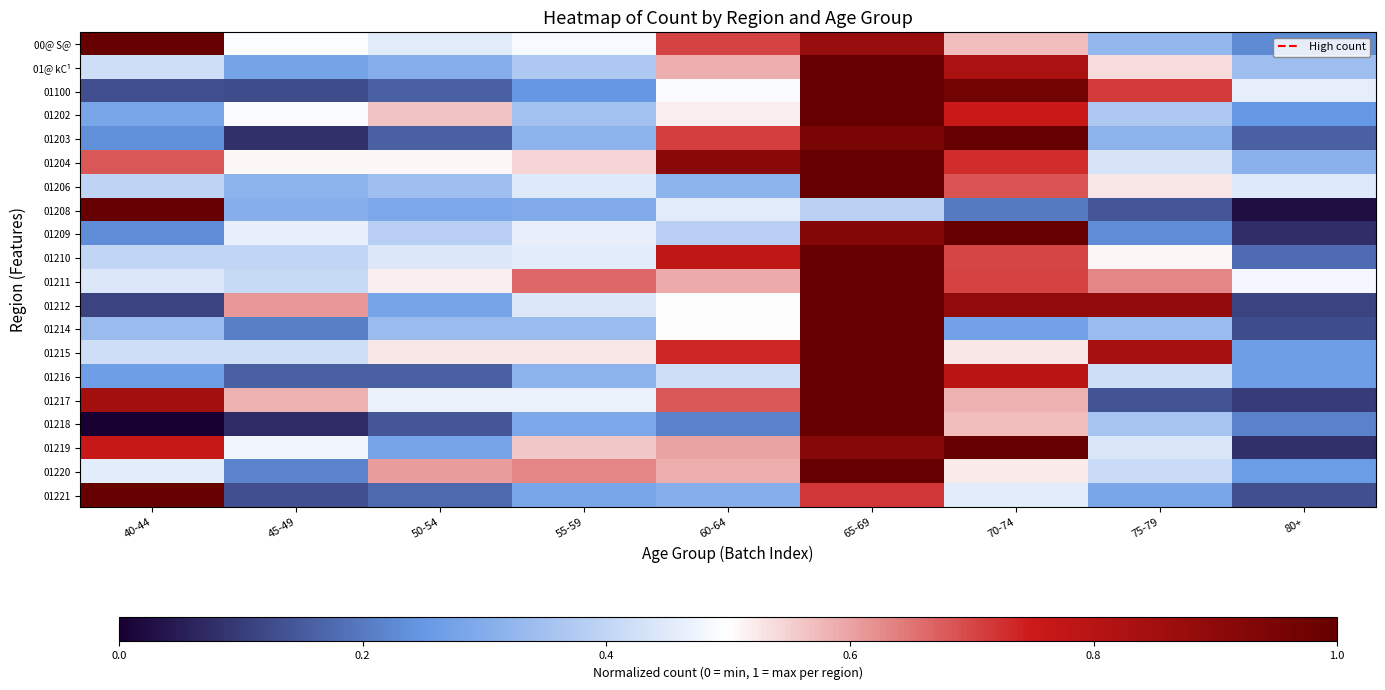

How many series are shown in this chart?

20